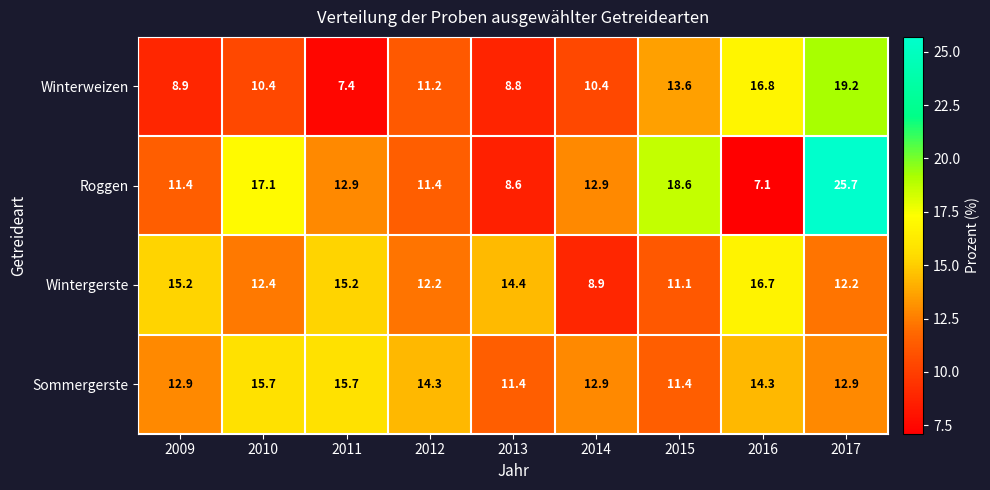

Rank the series by their average value, from highest to lowest.

Roggen, Sommergerste, Wintergerste, Winterweizen